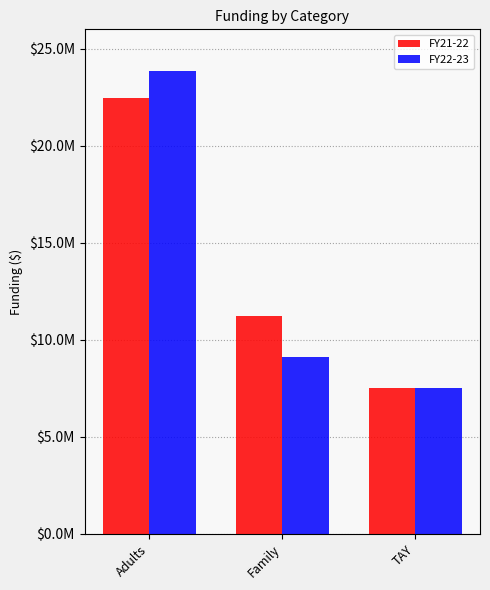

What are all the series names shown in the legend?

FY21-22, FY22-23